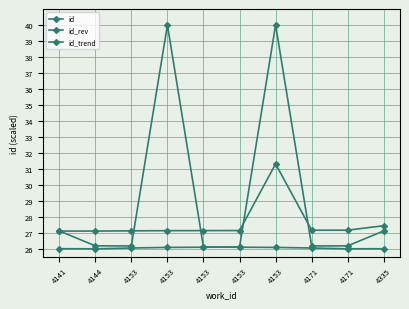

What is the spread (max minus min) of values at 4153?

1.1